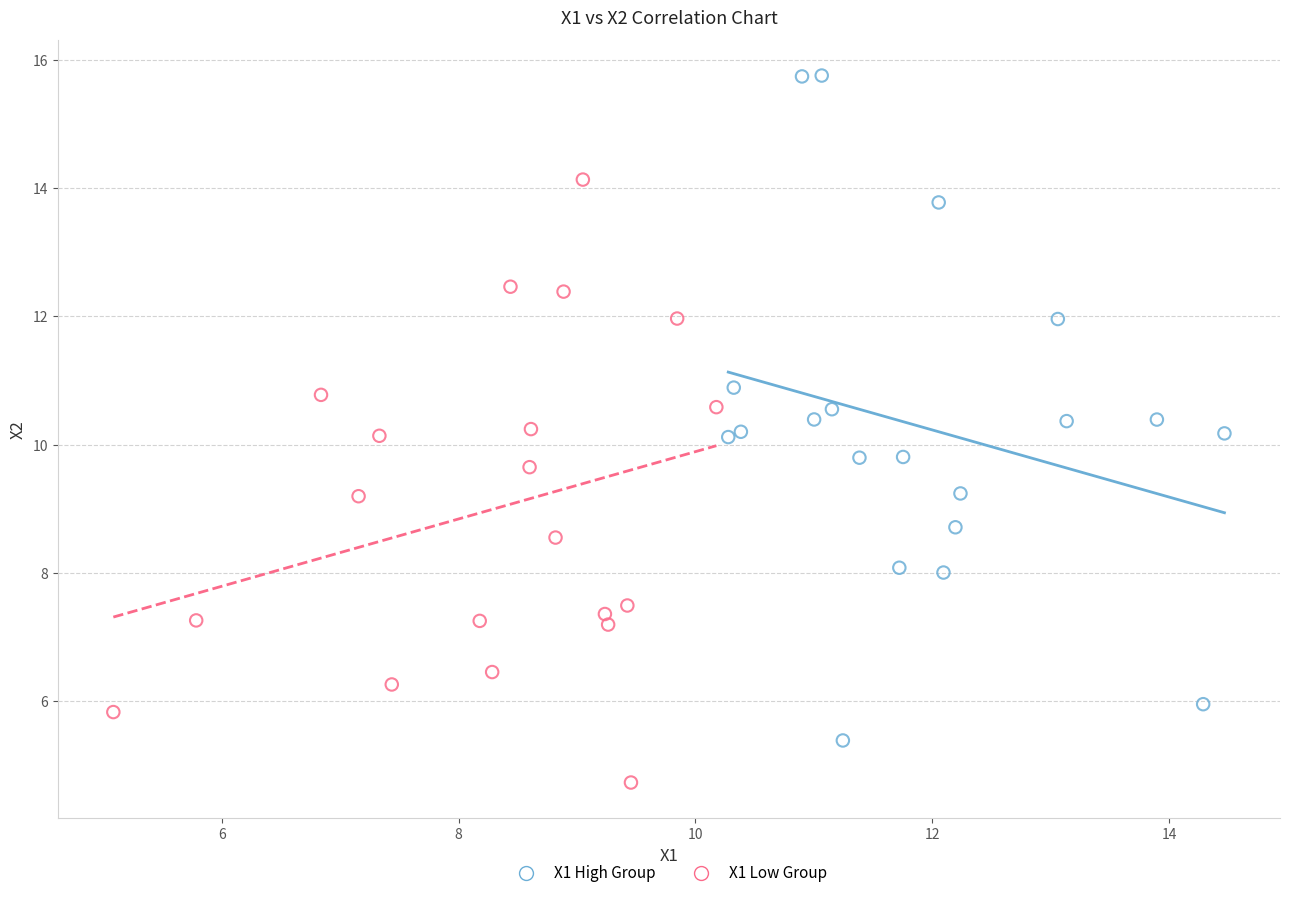

Which series has the largest Y range (max minus min)?

X1 High Group